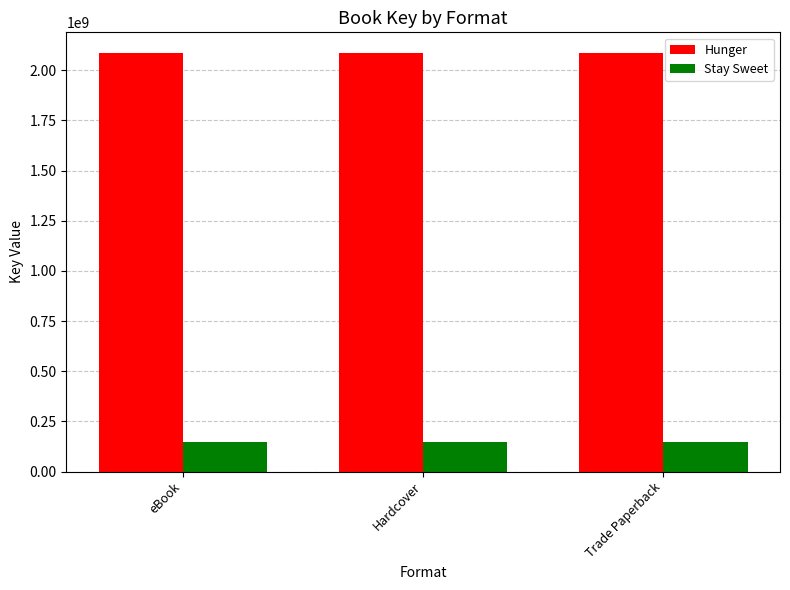

What is the spread (max minus min) of values at Trade Paperback?

1938456598